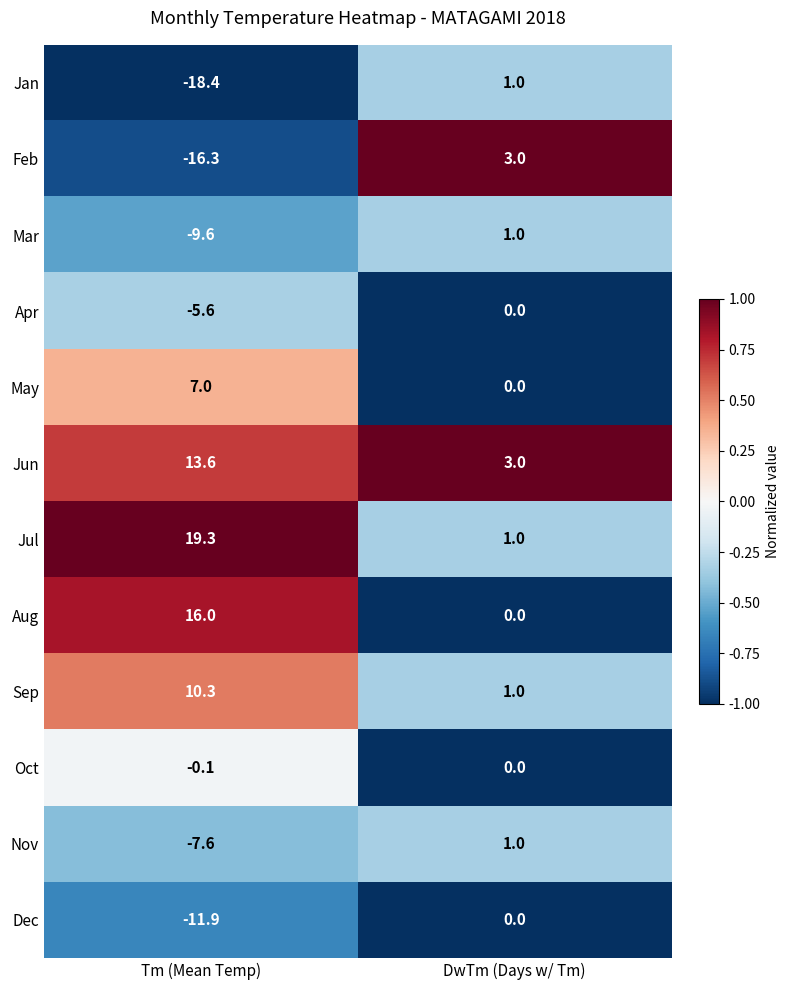

Count the number of data series in this chart.

12